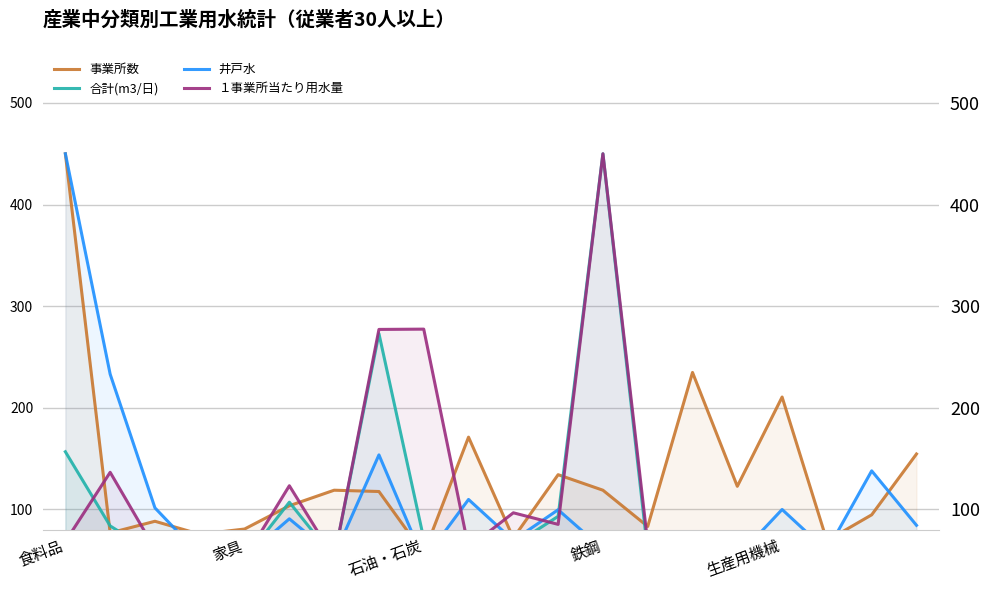

How many intersections are there between 井戸水 and １事業所当たり用水量?

10